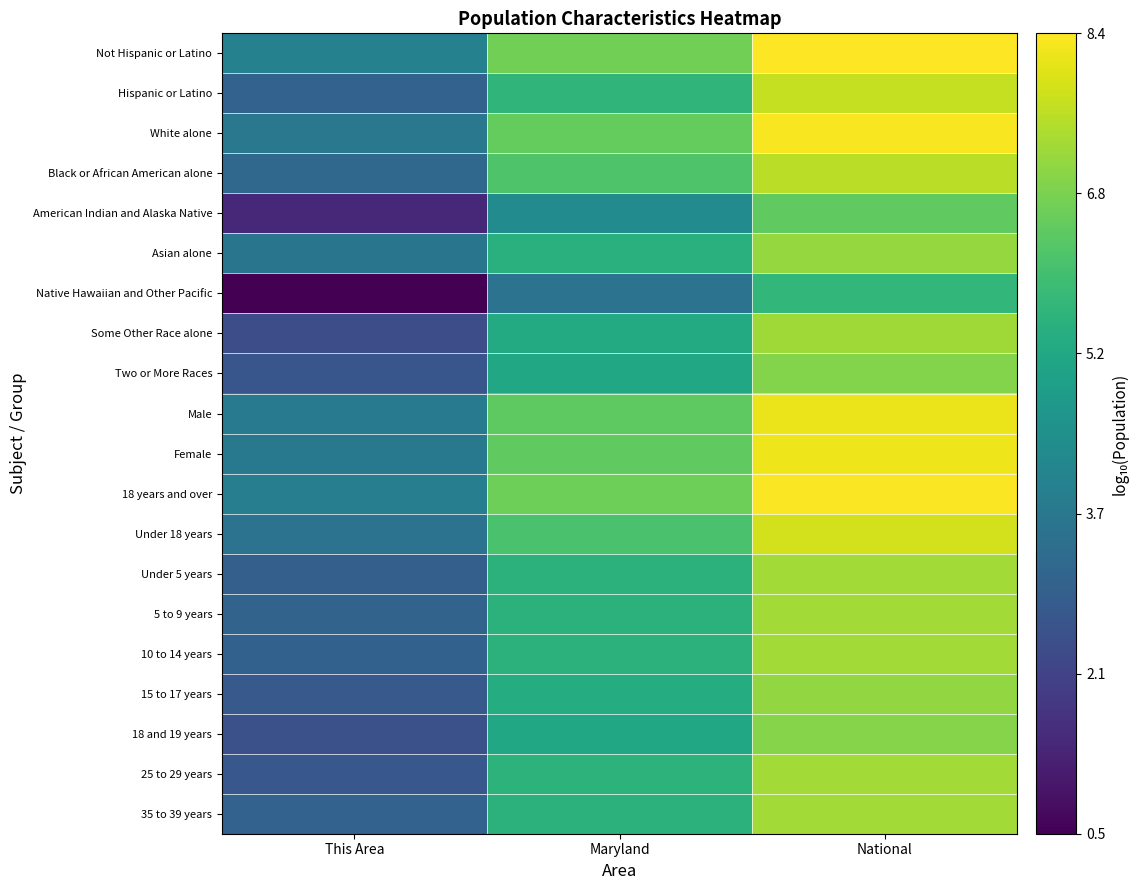

What is the minimum value shown in the chart?

0.5